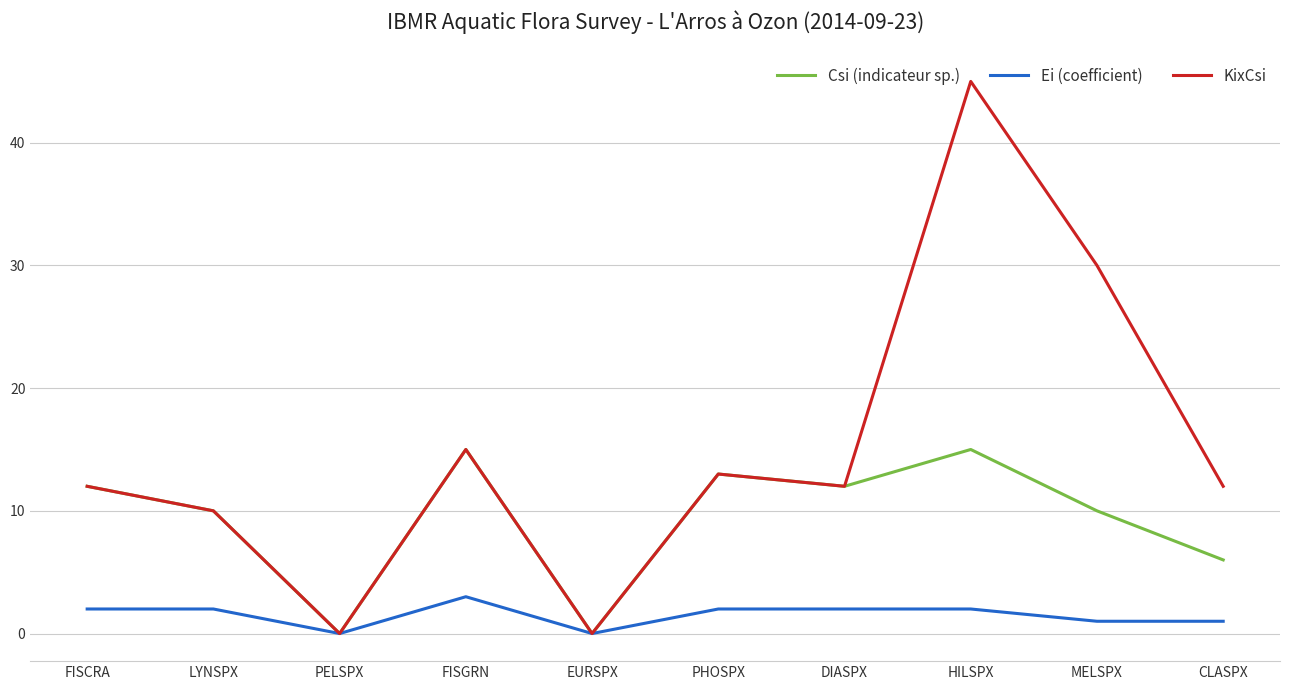

Where is the first local minimum for KixCsi?

PELSPX